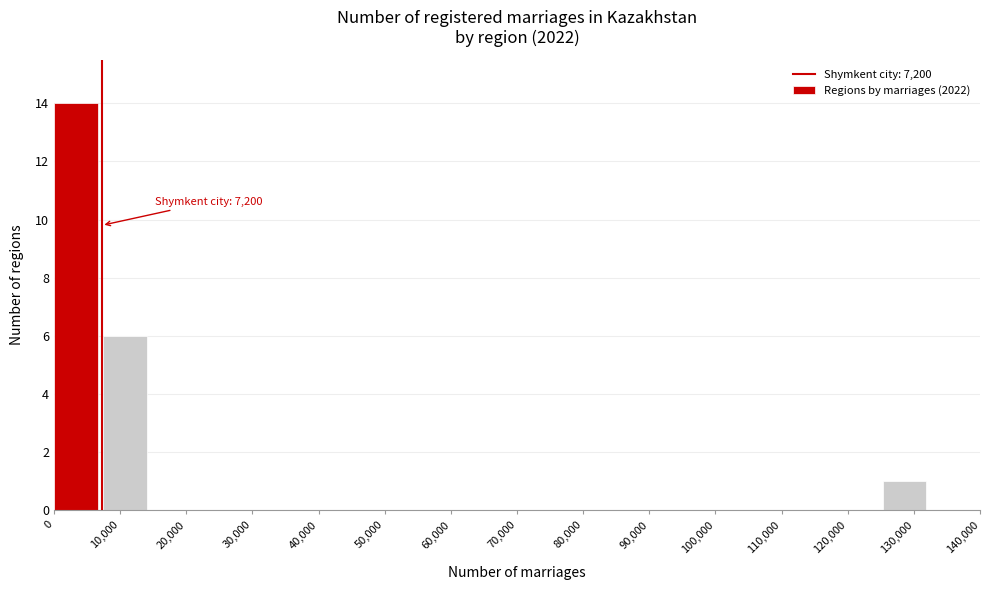

Which range on the x-axis has the tallest bar?

0 to 7000